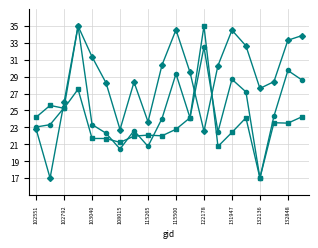

Does the chart display data point markers on the line(s)?

Yes